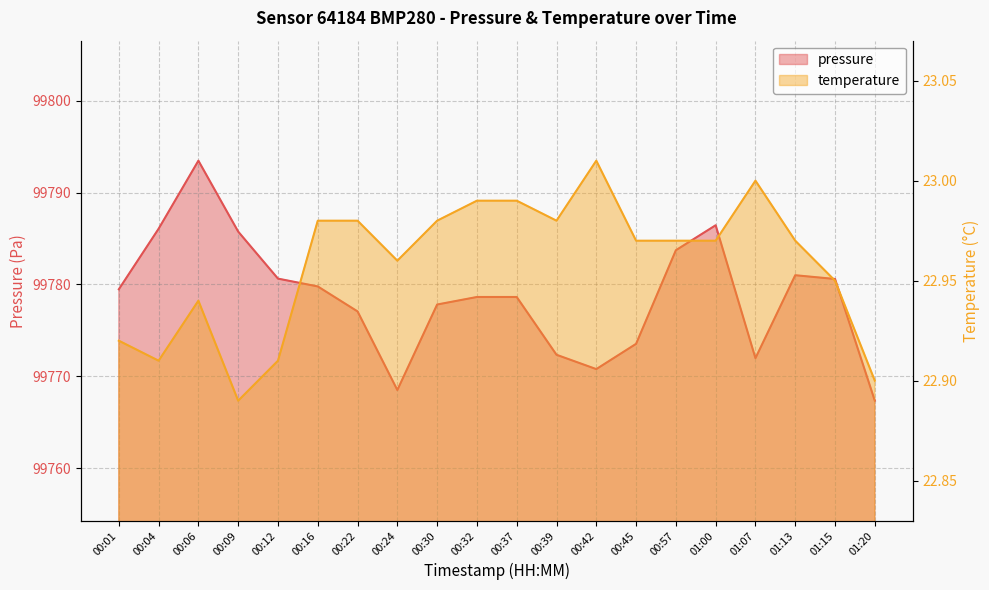

What is the label of the 12th point from the right?

00:30